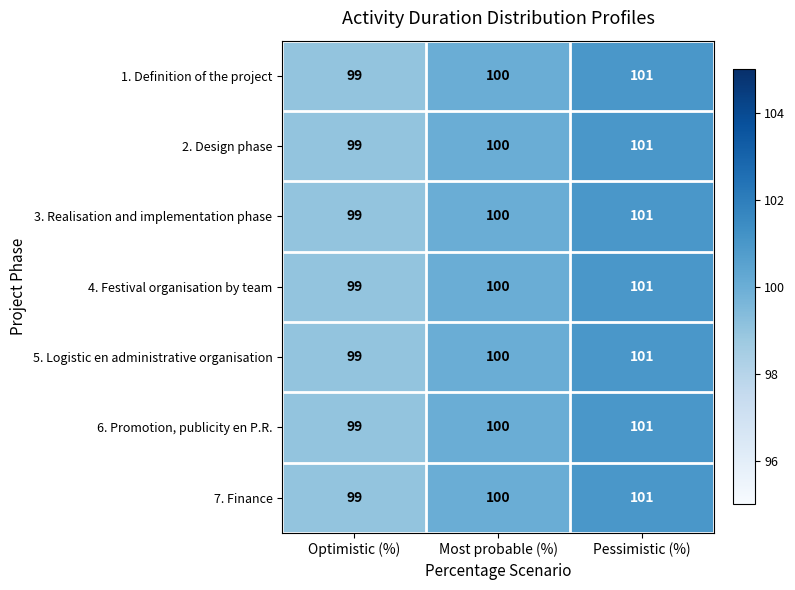

What is the sum of all 5. Logistic en administrative organisation values?

300